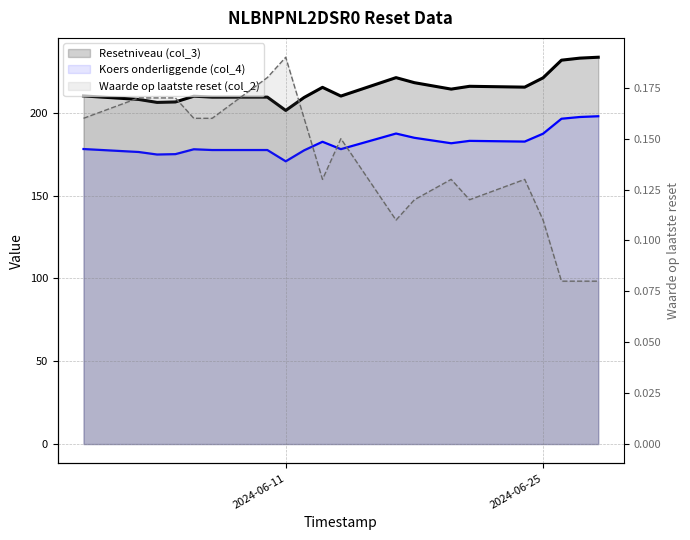

Is the value of Resetniveau (col_3) at 3 greater than the value of Waarde op laatste reset (col_2) at 2024-06-11?

Yes